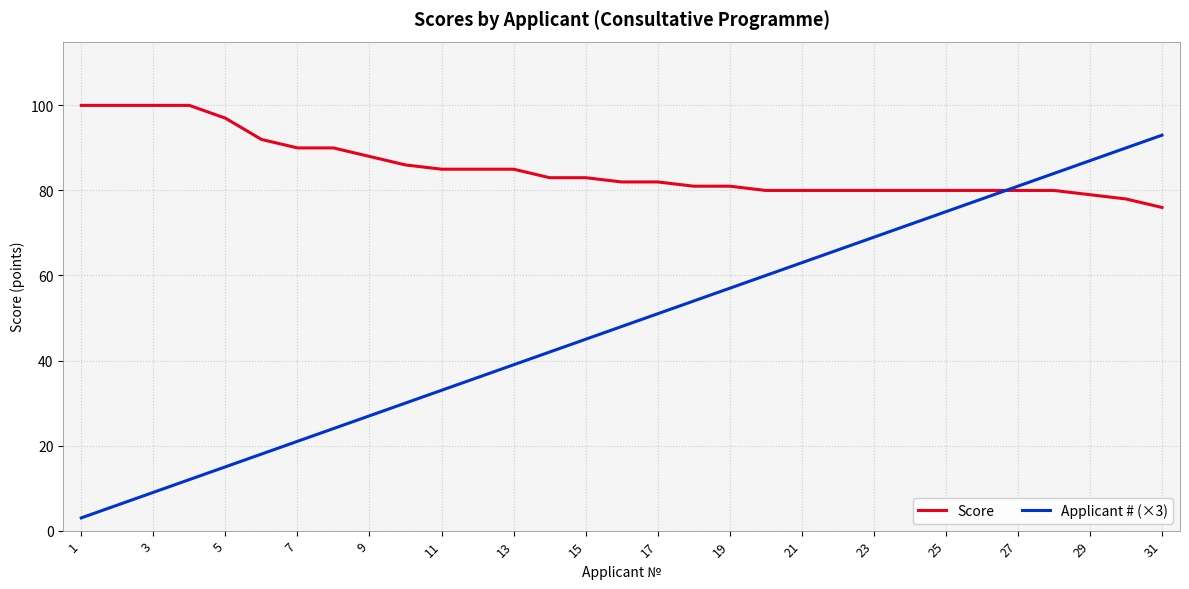

Which series has the widest spread of values?

Applicant # (×3)